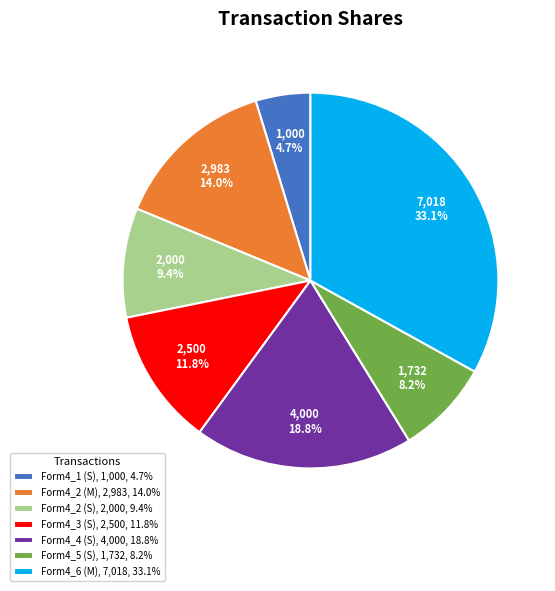

Do Form4_5 (S), 1,732, 8.2% and Form4_2 (M), 2,983, 14.0% together represent more than half of the pie?

No